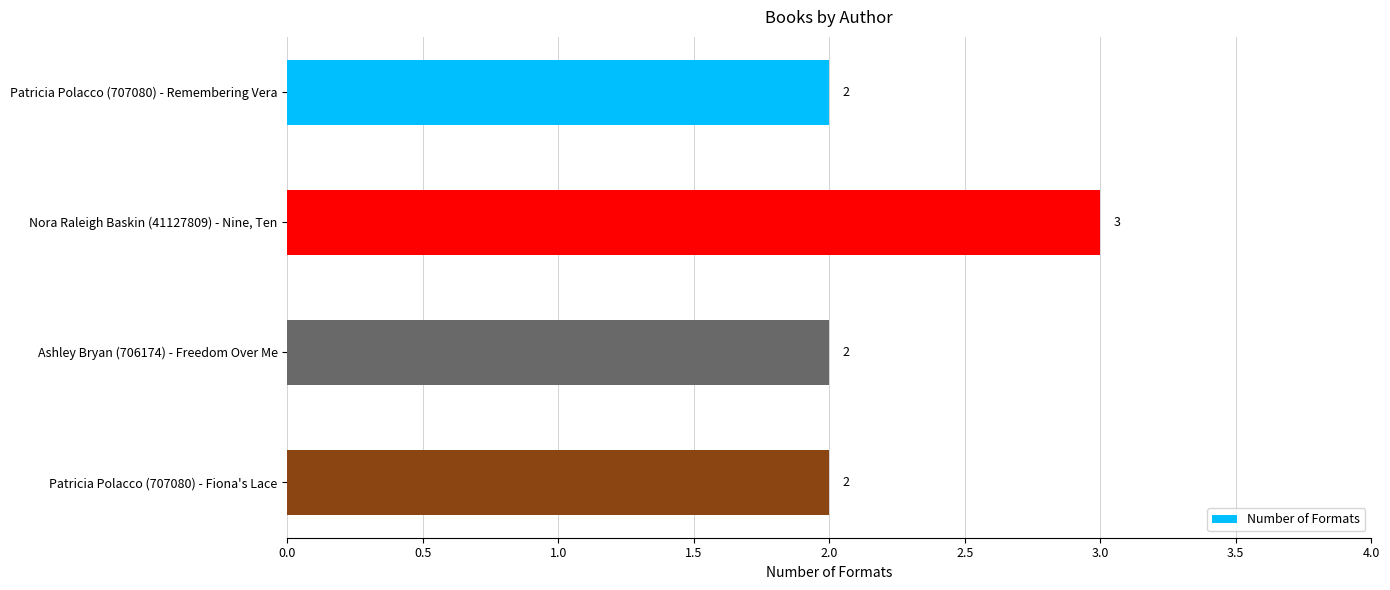

Reading top to bottom, list all the values displayed in this chart.

2	3	2	2